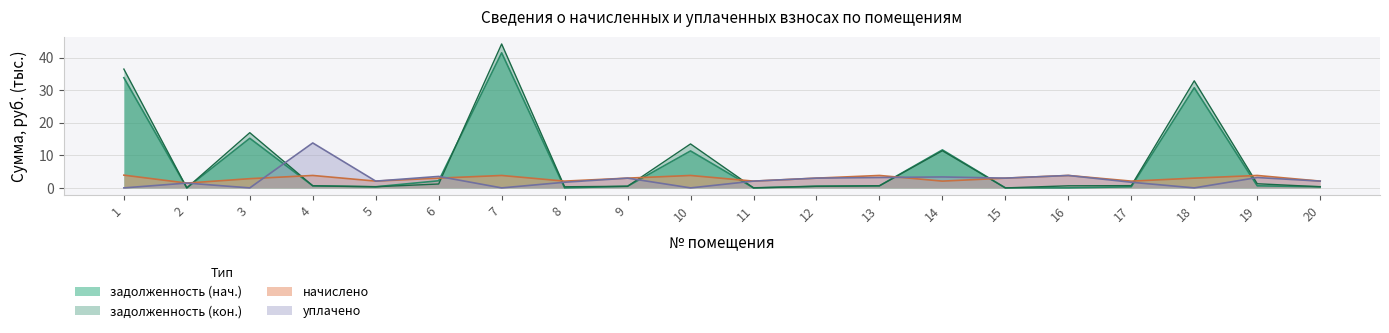

Where is the first local minimum for задолженность (кон.)?

2